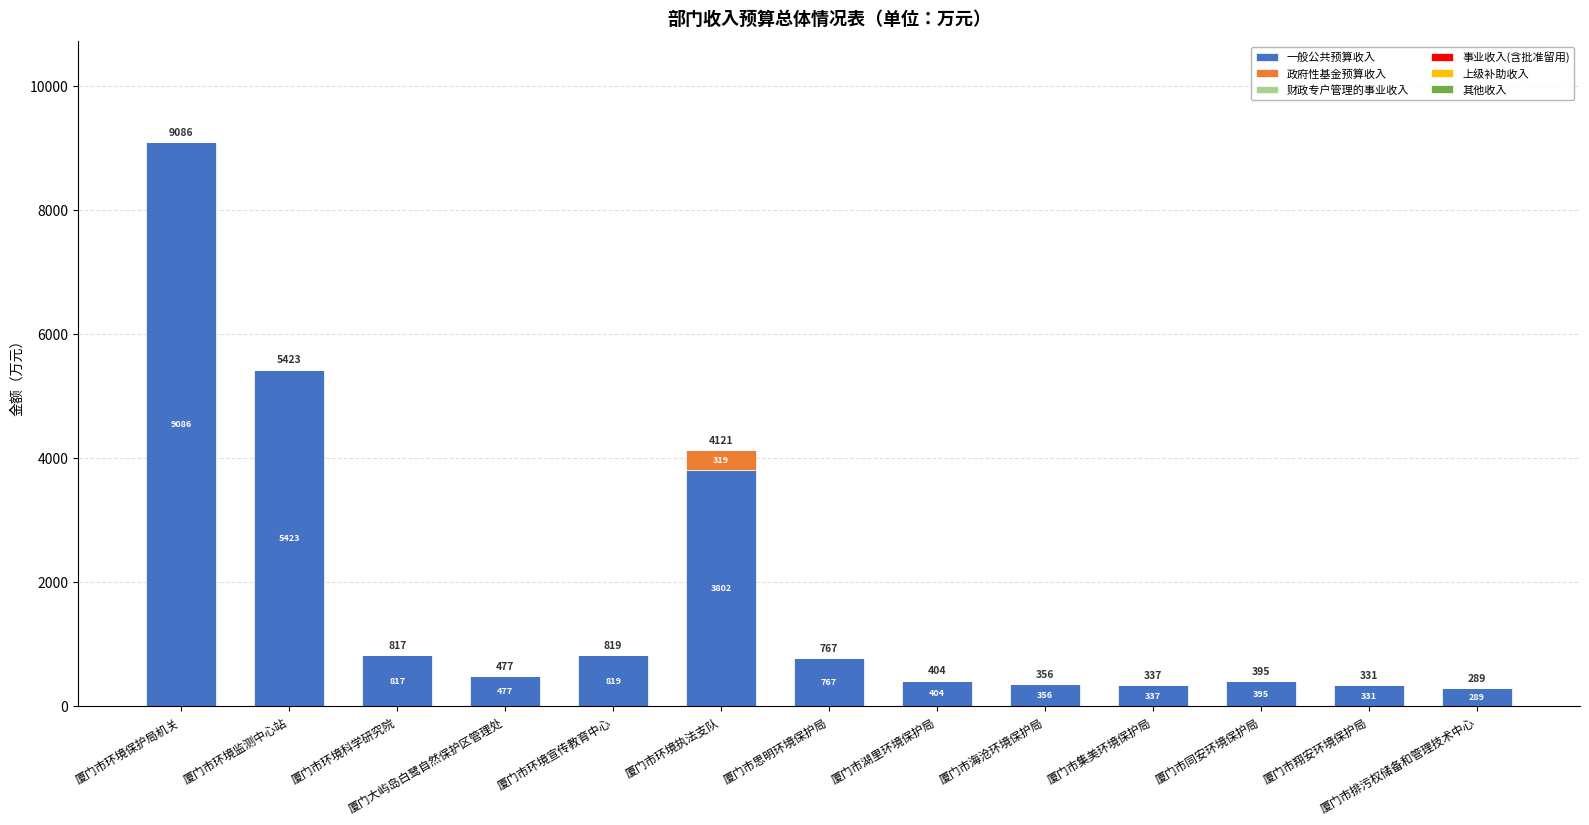

At which category is the sum across all series the highest?

厦门市环境保护局机关